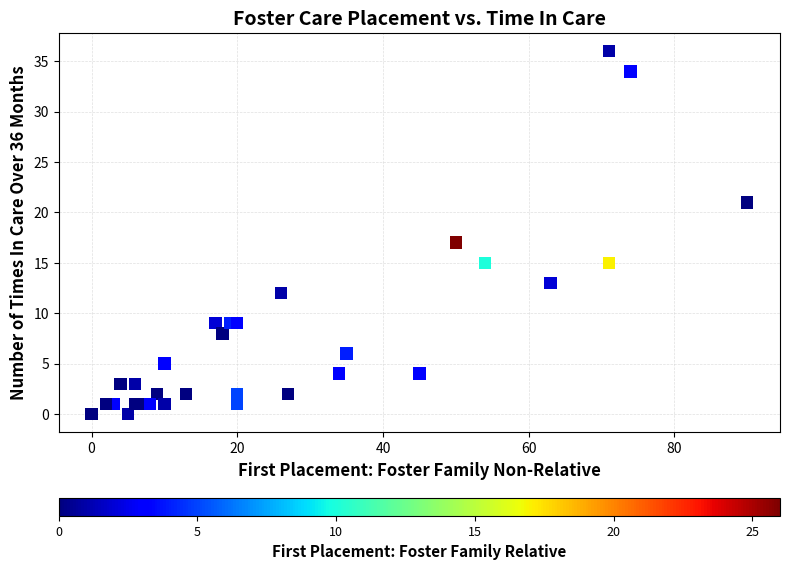

What Y value in the scatter plot is closest to 18?

17